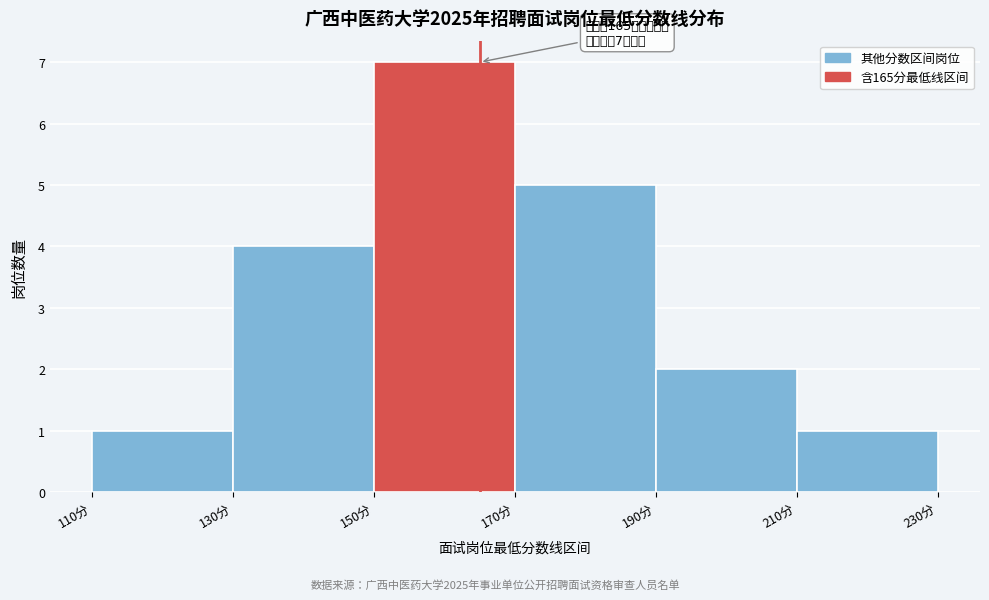

Over which range of the x-axis is the bar tallest?

150 to 170